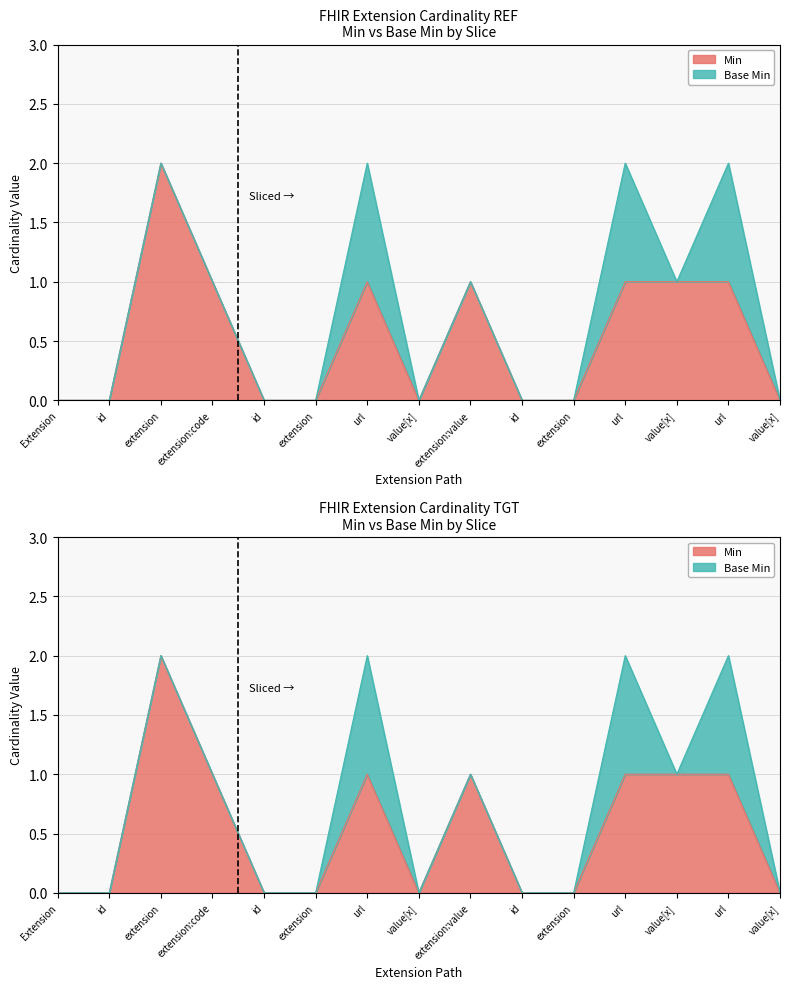

What is the sum of all values?

8